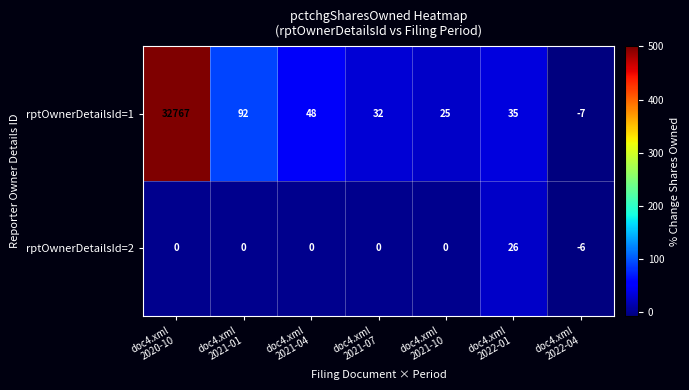

What is the minimum value for rptOwnerDetailsId=2?

-6